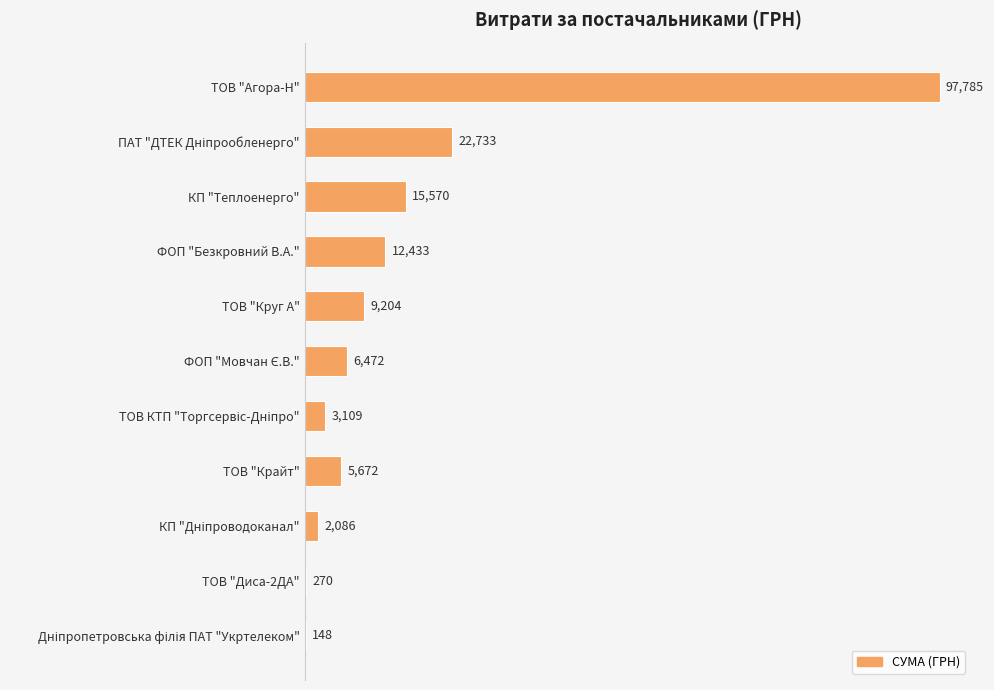

The value at ТОВ "Круг А" is 15444.7. True or false?

False